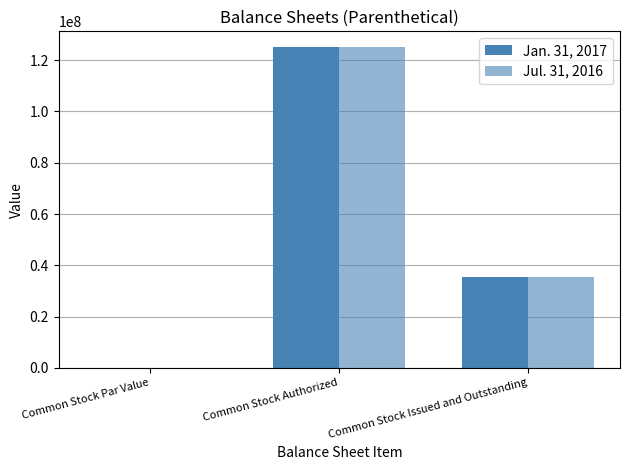

How many groups of bars are there?

3